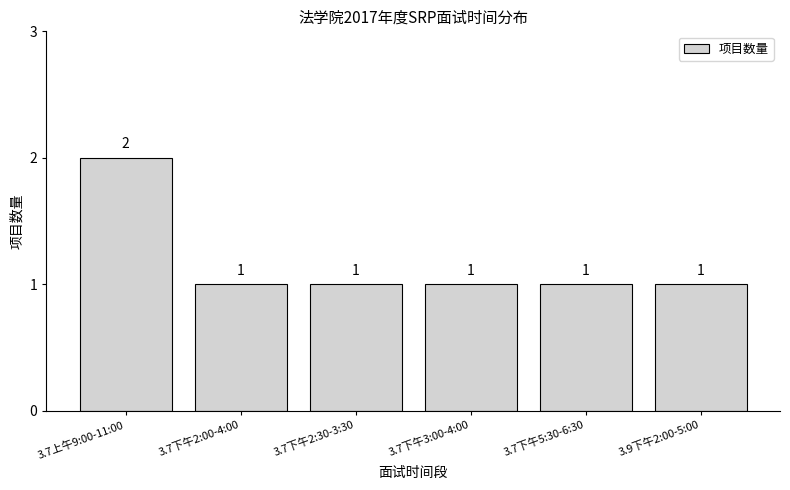

Reading left to right, transcribe all the data shown in this chart.

3.7上午9:00-11:00=2	3.7下午2:00-4:00=1	3.7下午2:30-3:30=1	3.7下午3:00-4:00=1	3.7下午5:30-6:30=1	3.9下午2:00-5:00=1